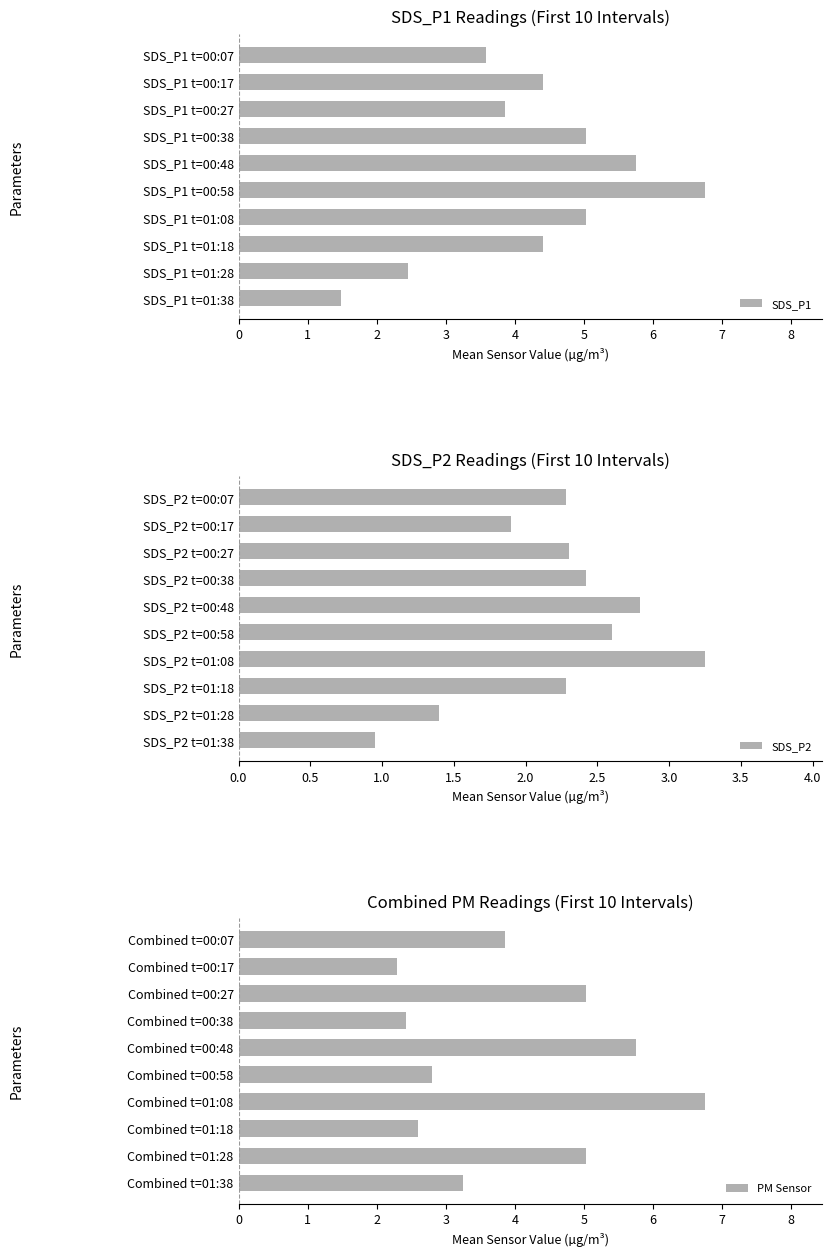

What is the lowest value of the SDS_P1 series?

1.5